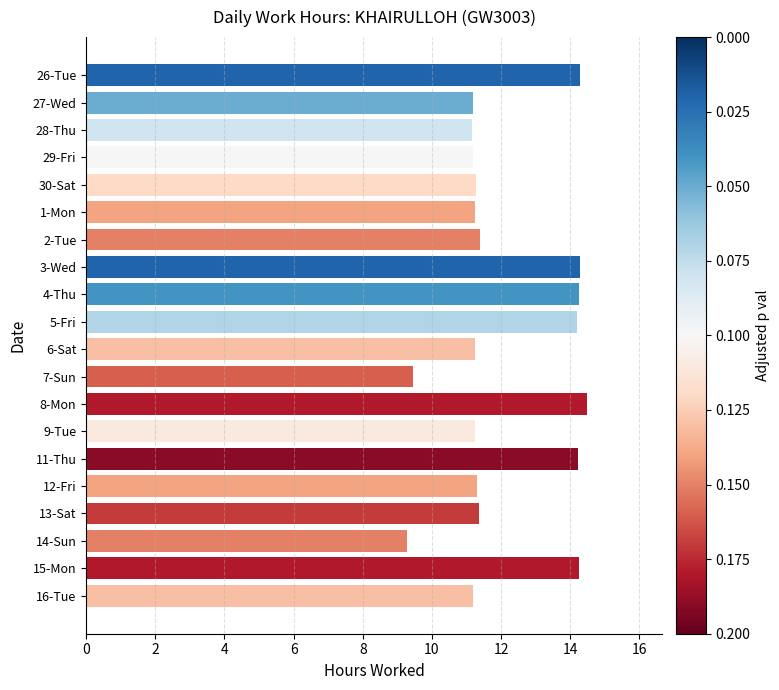

Are the bars horizontal?

Yes